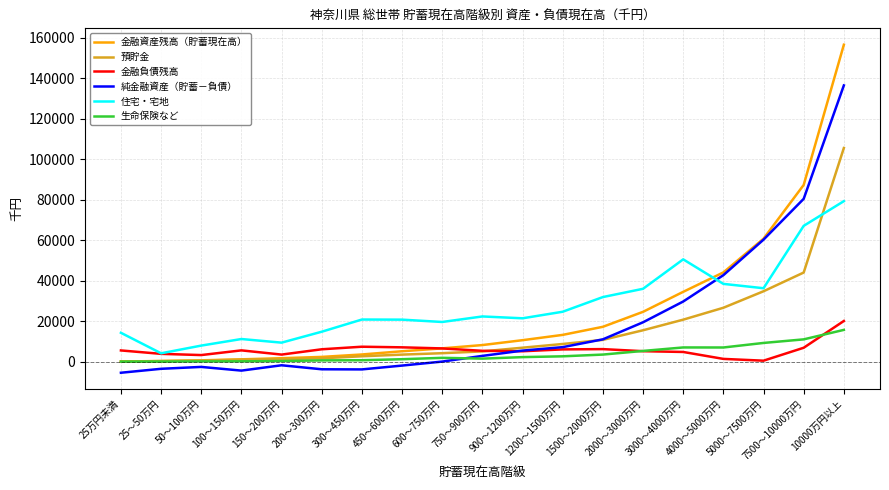

Which series has the widest spread of values?

金融資産残高（貯蓄現在高）